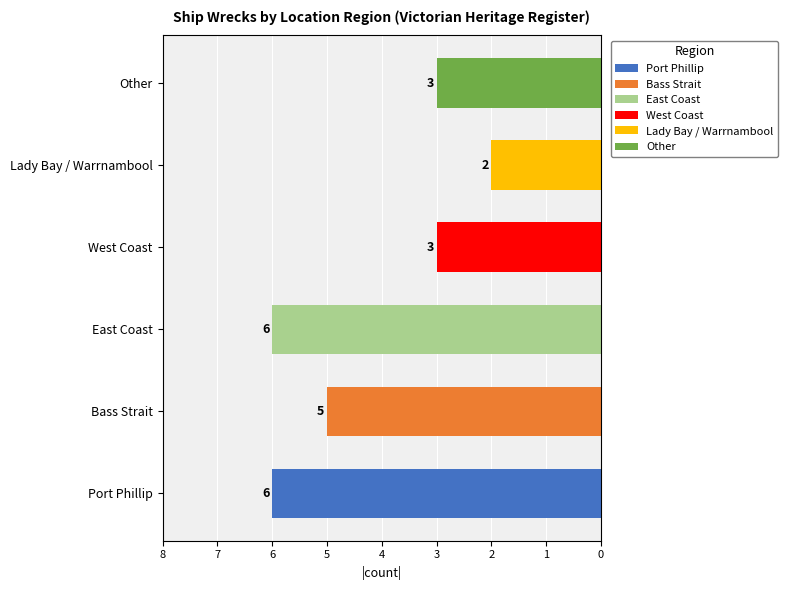

Are the bars horizontal?

Yes